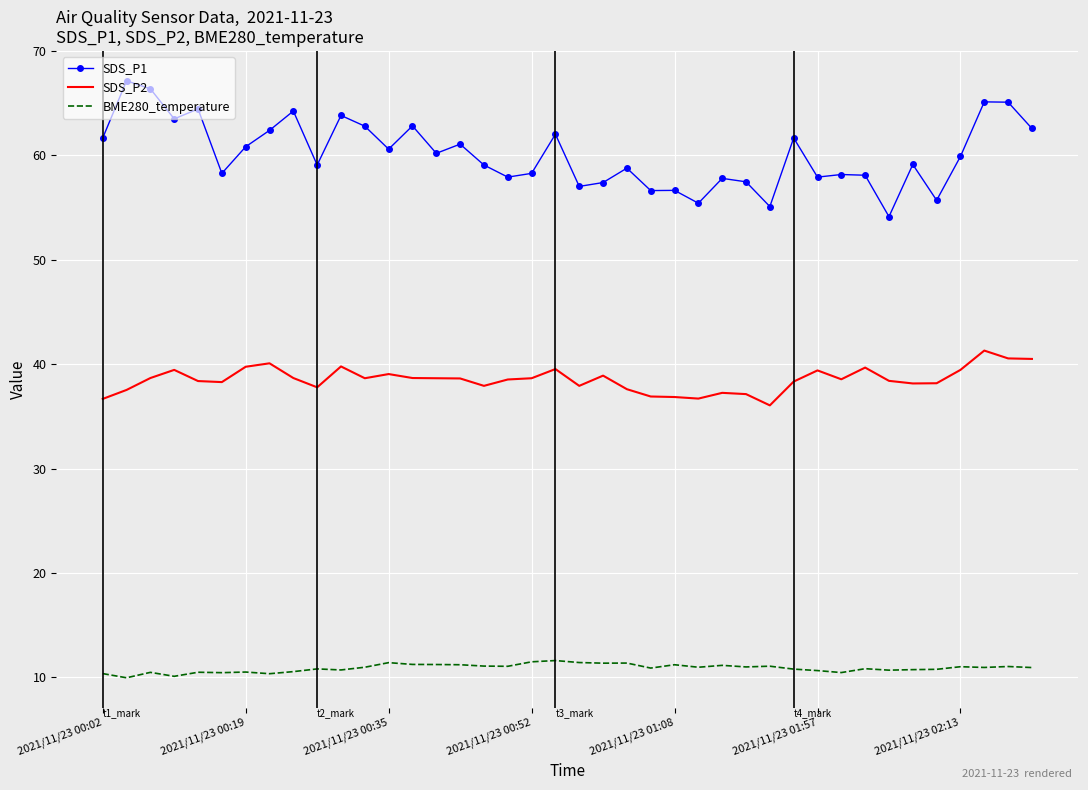

At how many categories does at least one series exceed 49?

40